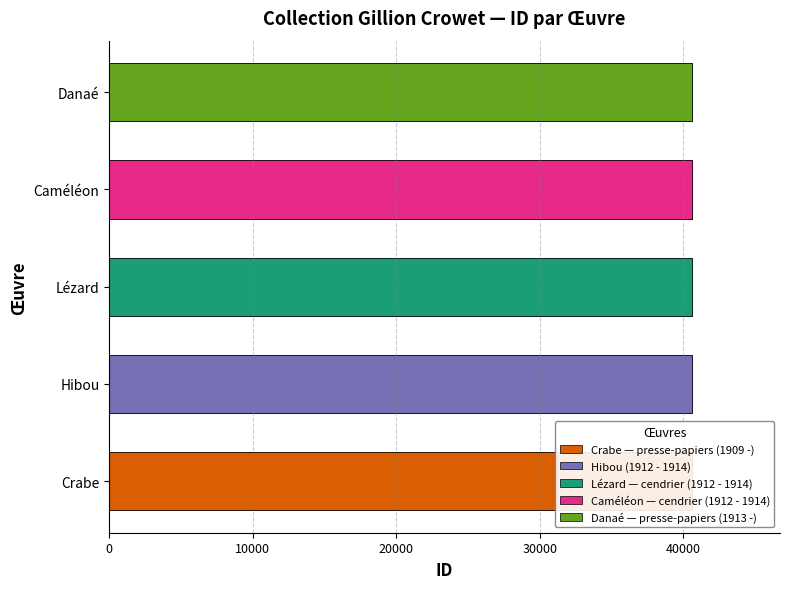

Is it true that the value at Caméléon is 40625?

True